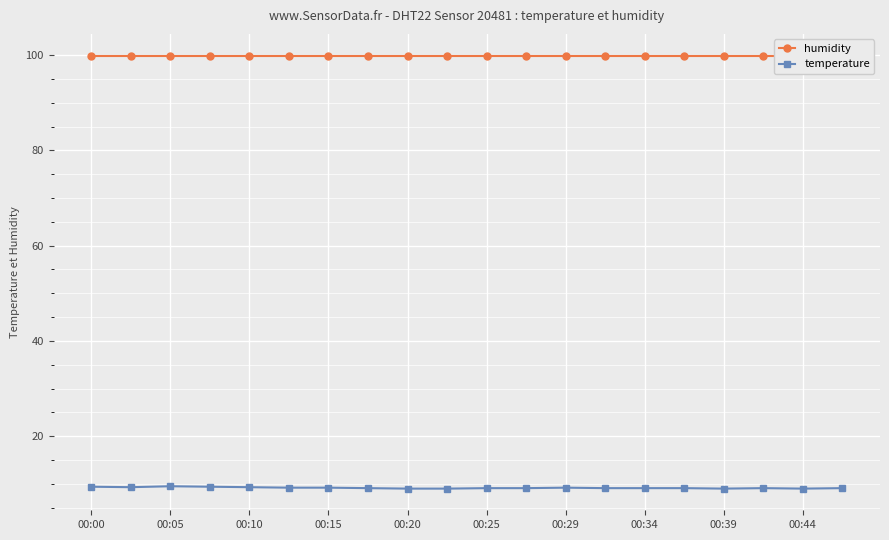

Which series has the largest total across all categories?

humidity